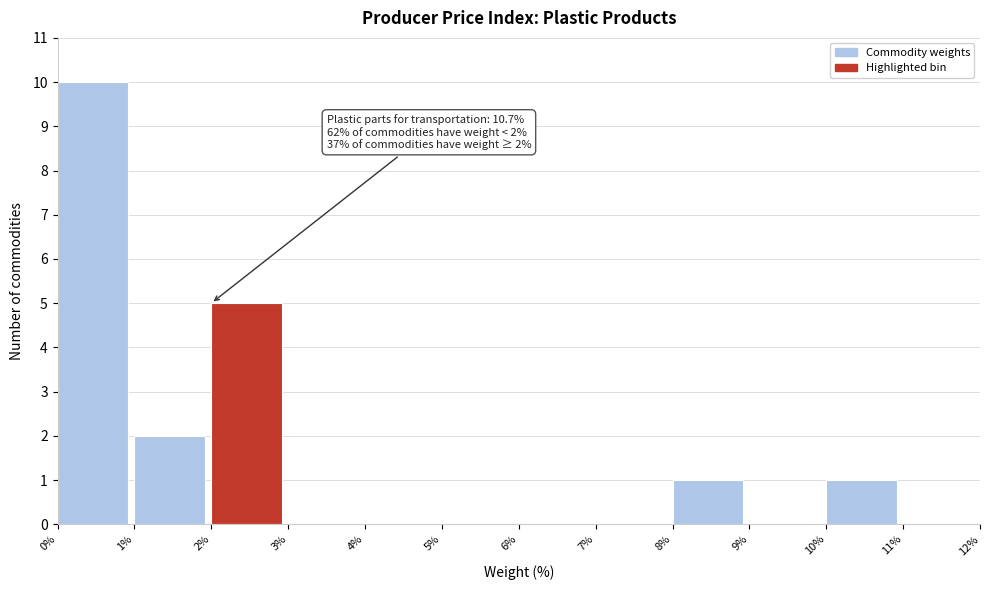

Over which range of the x-axis is the bar tallest?

0% to 1%